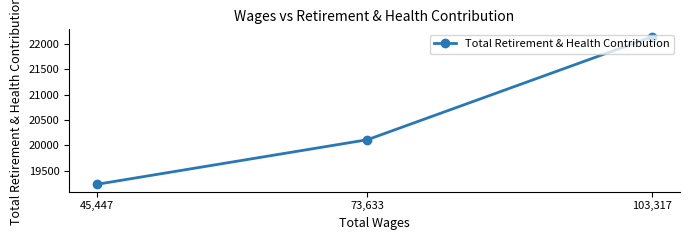

List the labels in order of value, smallest first.

45,447, 73,633, 103,317